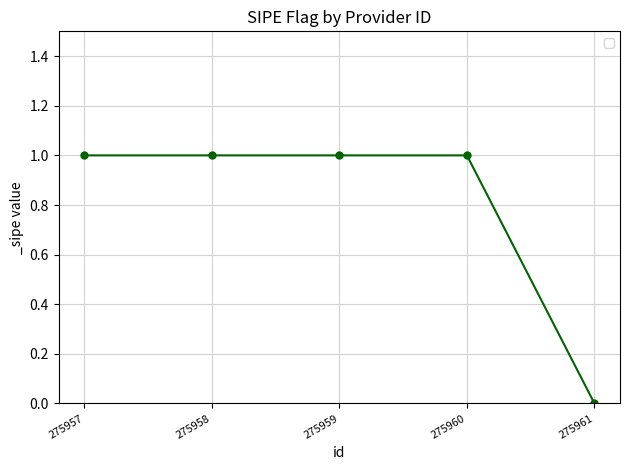

What is the difference between the maximum and minimum values?

1